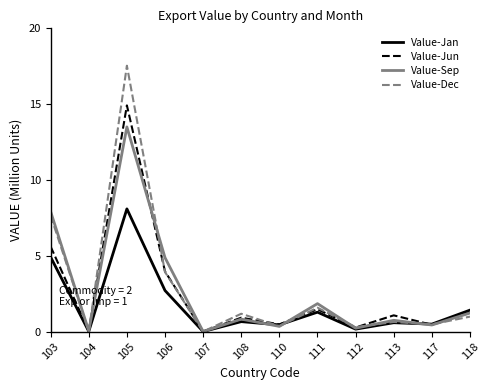

Rank the series by their maximum value, from lowest to highest.

Value-Jan, Value-Sep, Value-Jun, Value-Dec